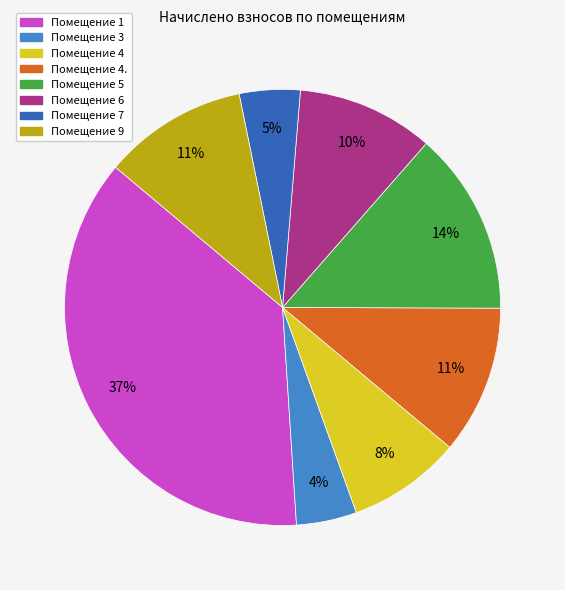

To the nearest percent, what is the difference between the largest and smallest slice percentages?

33%